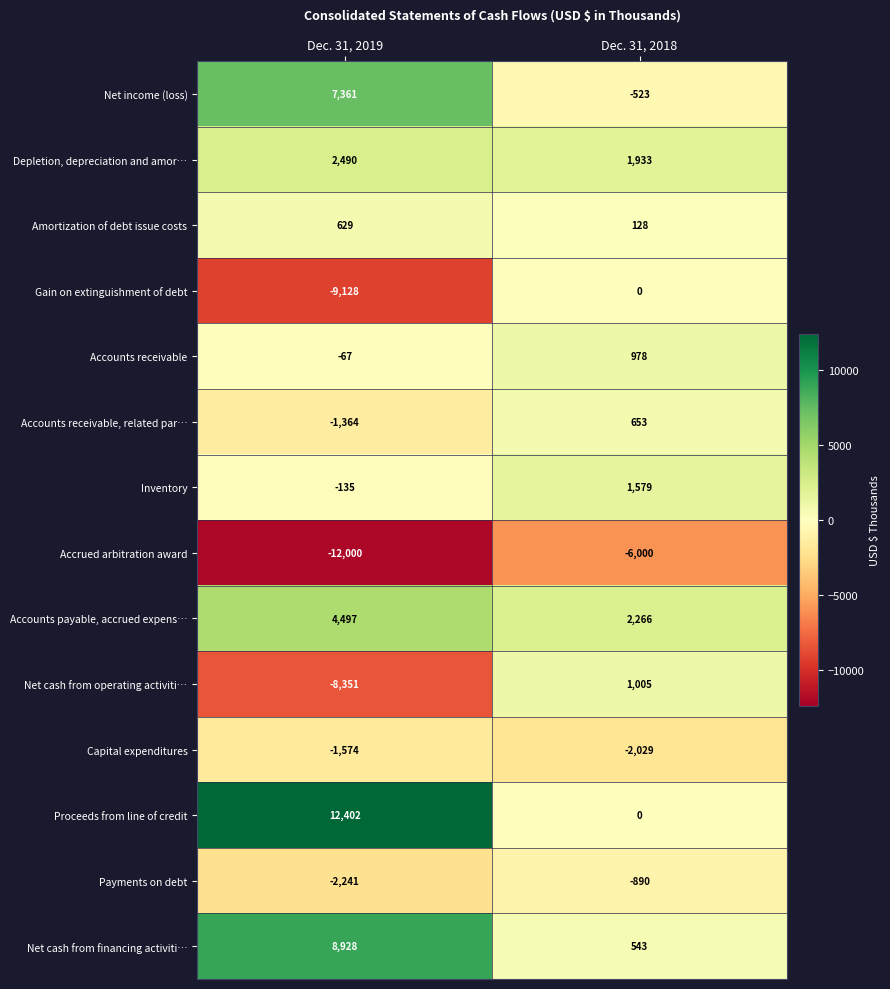

Is it true that Gain on extinguishment of debt equals -9128 at Dec. 31, 2019?

True